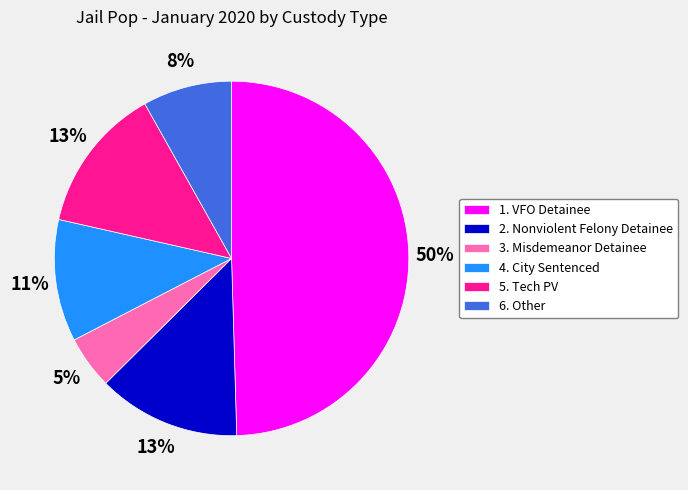

What percentage is the 2. Nonviolent Felony Detainee slice, to the nearest percent?

13%